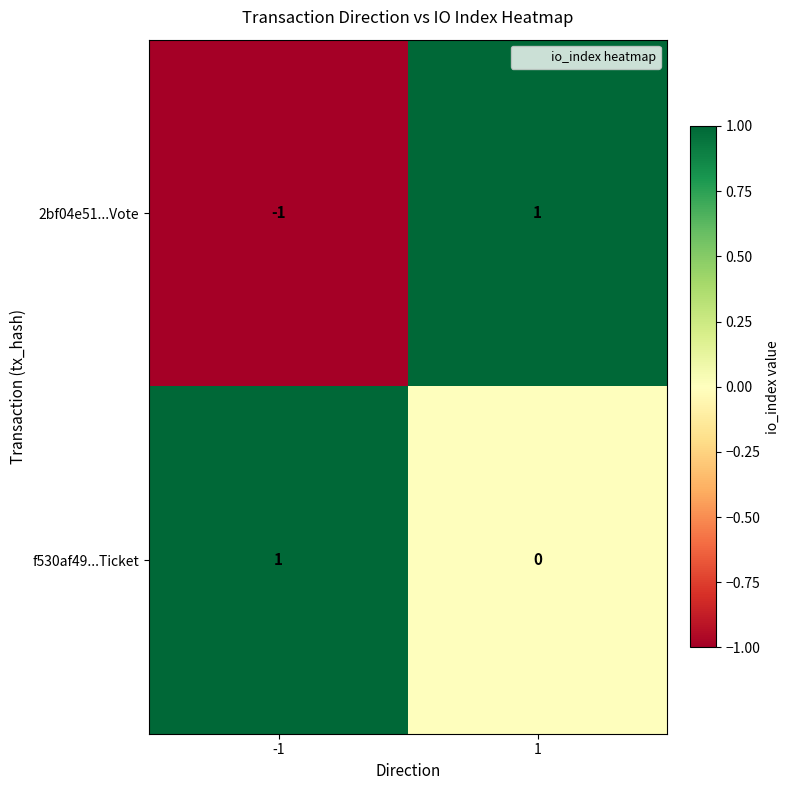

The value of f530af49...Ticket at -1 is 1. True or false?

True